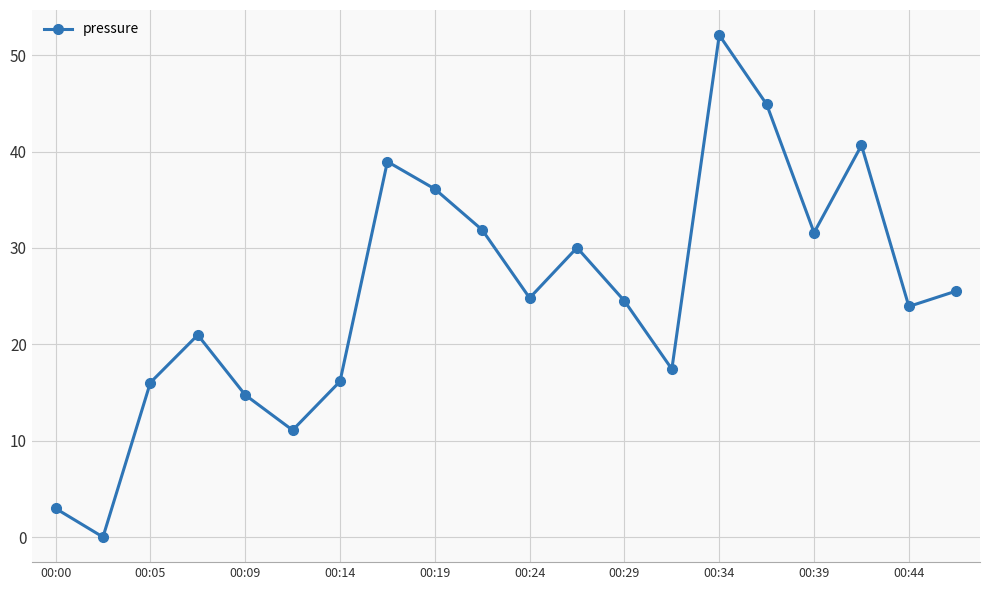

How many points are higher than both their immediate neighbors (excluding endpoints)?

5